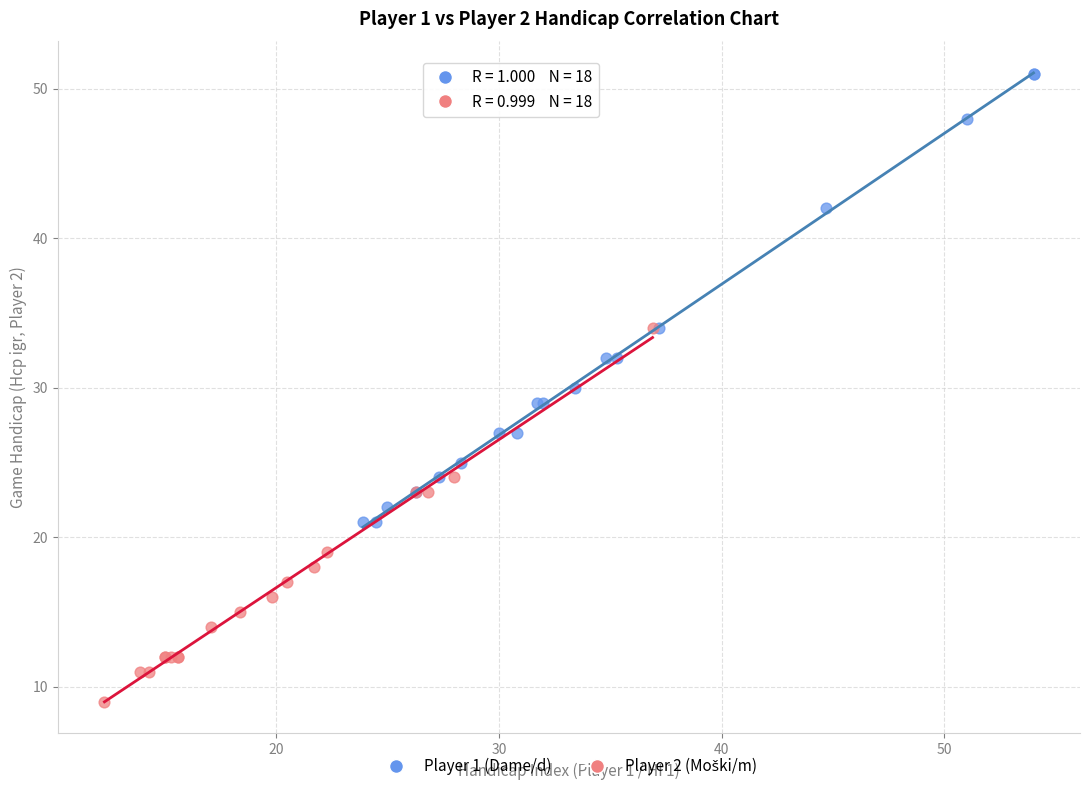

Which series reaches the maximum Y coordinate?

Player 1 (Dame/d)